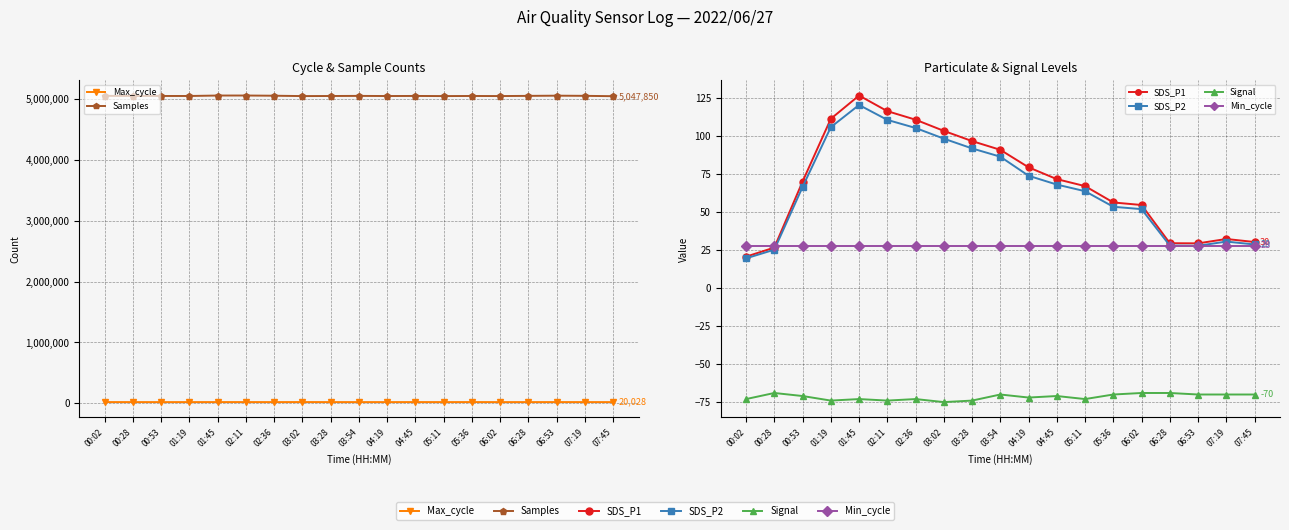

What is the greatest value displayed?

5058834.0